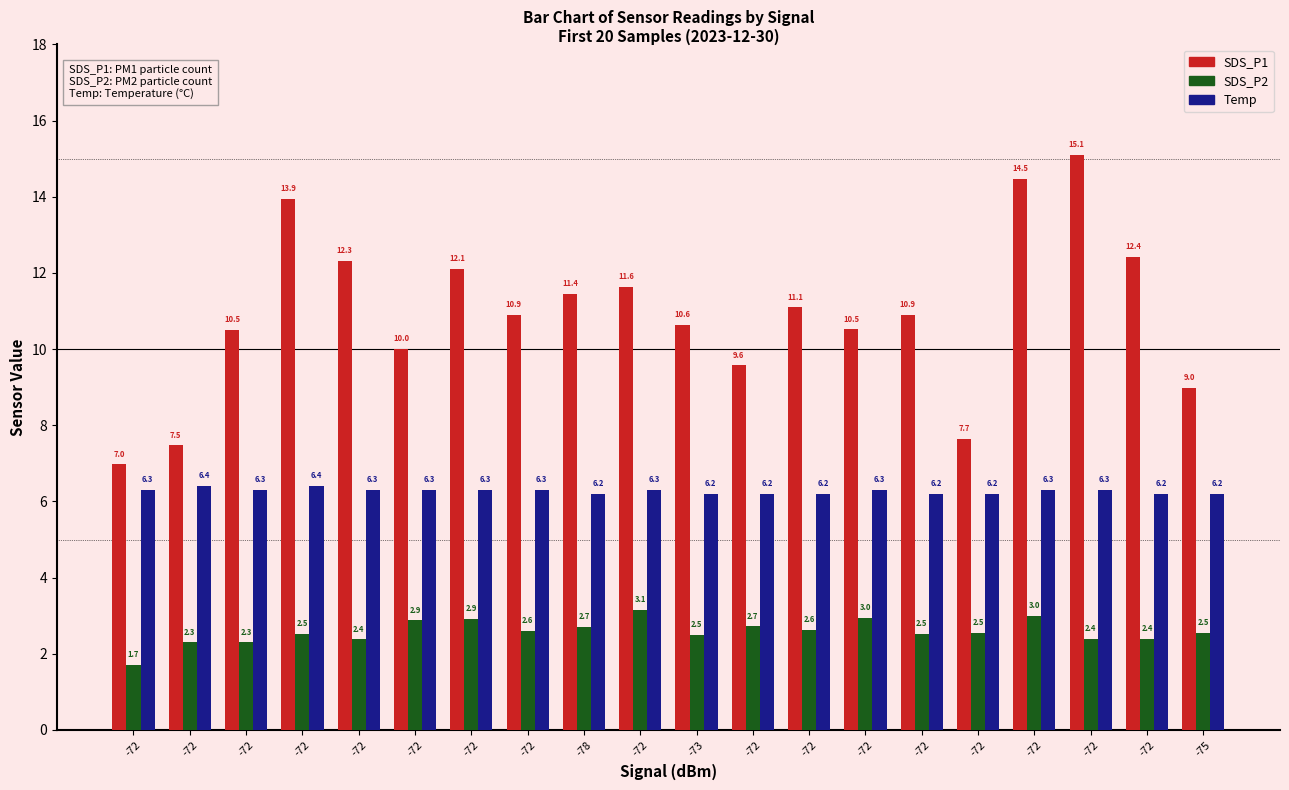

What are all the series names shown in the legend?

SDS_P1, SDS_P2, Temp